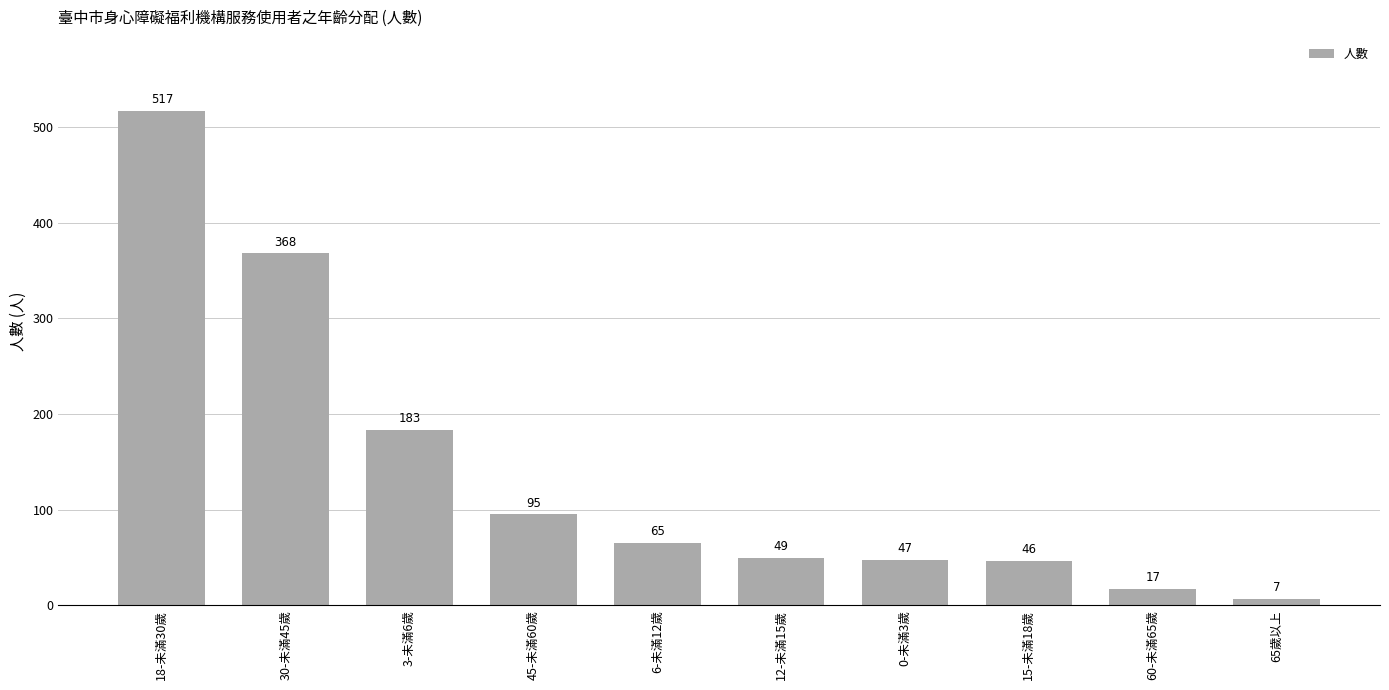

True or false: the data shows 7 at 65歲以上.

True